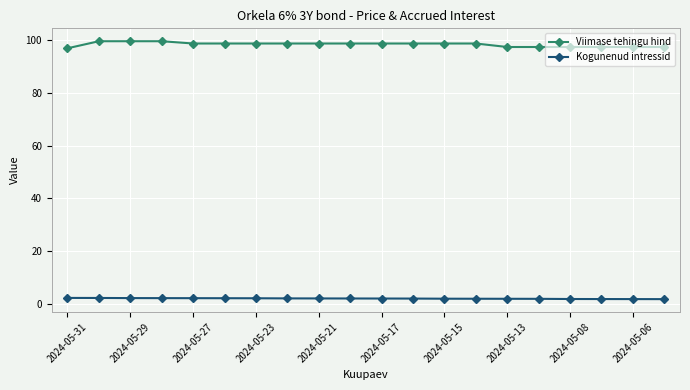

At how many categories does at least one series exceed 37?

20